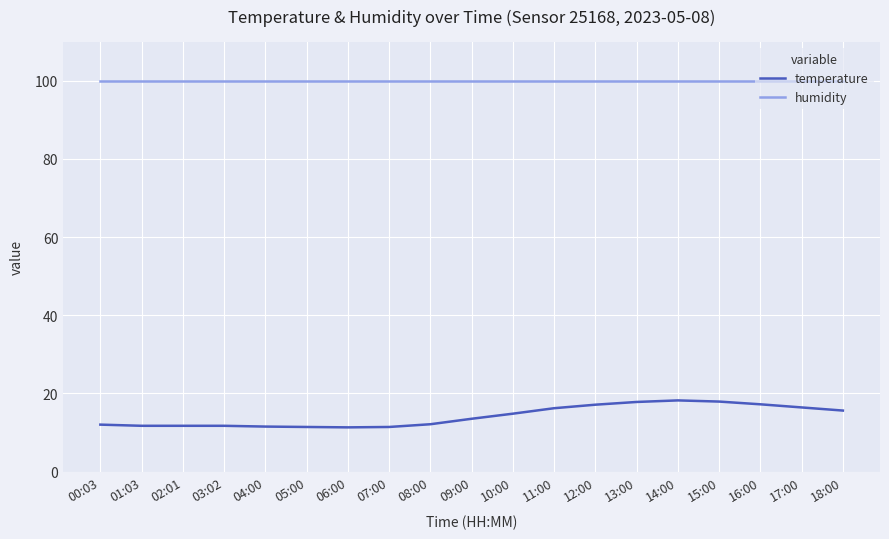

What are all the series names shown in the legend?

temperature, humidity